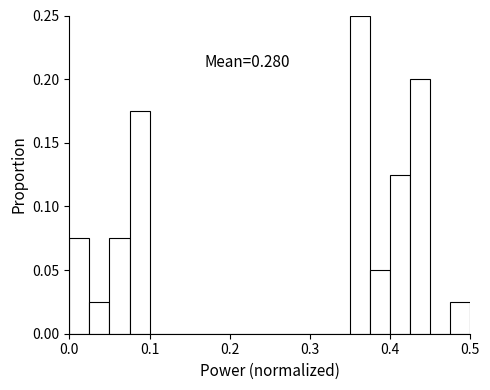

Around what value on the x-axis is the tallest bar? Give the approximate position of its centre, as read against the axis.

0.36